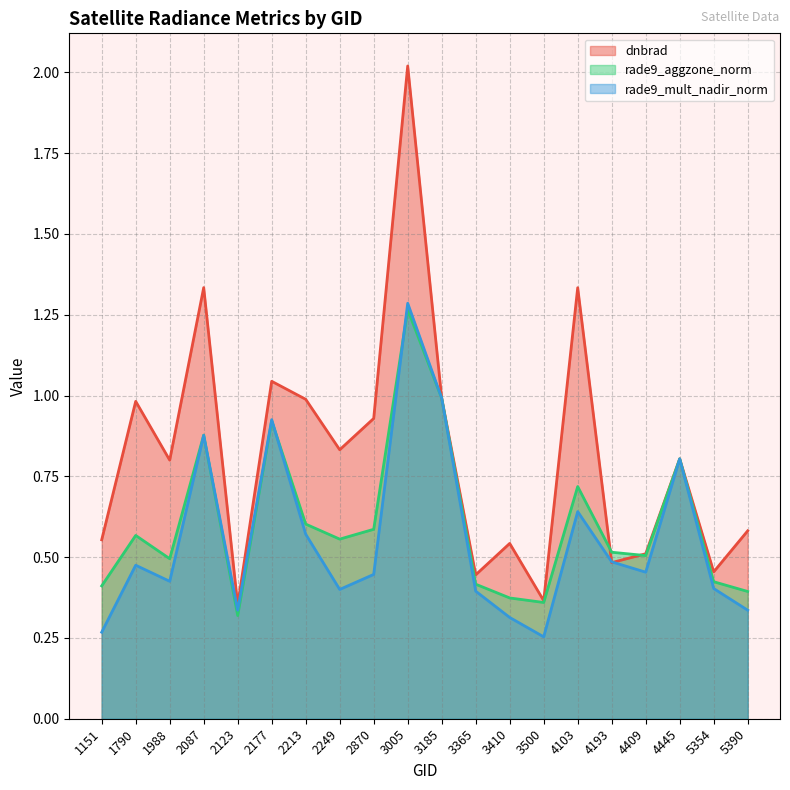

Which series changed the most between 2870 and 5390?

dnbrad